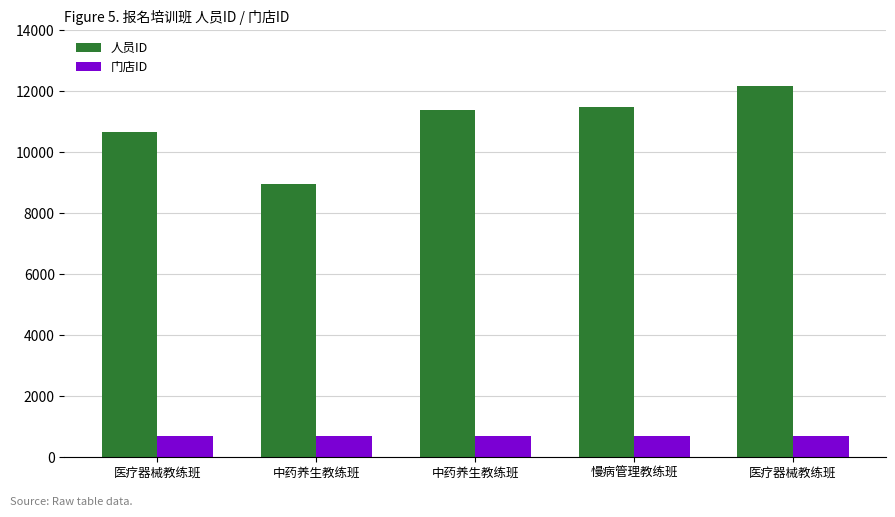

At which label is 人员ID closest to 10580?

医疗器械教练班